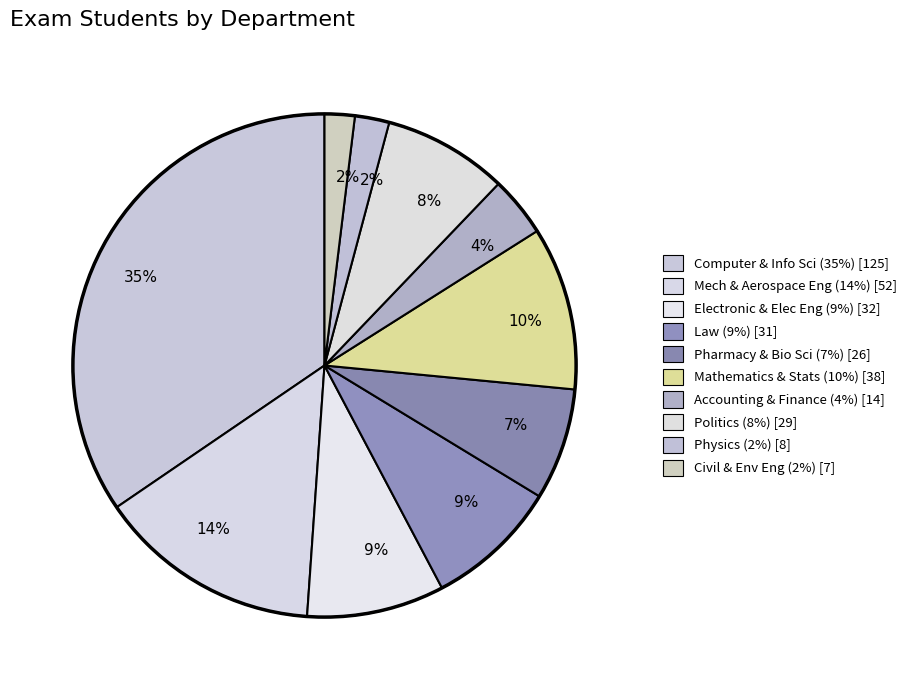

How many slices are in this pie chart?

10